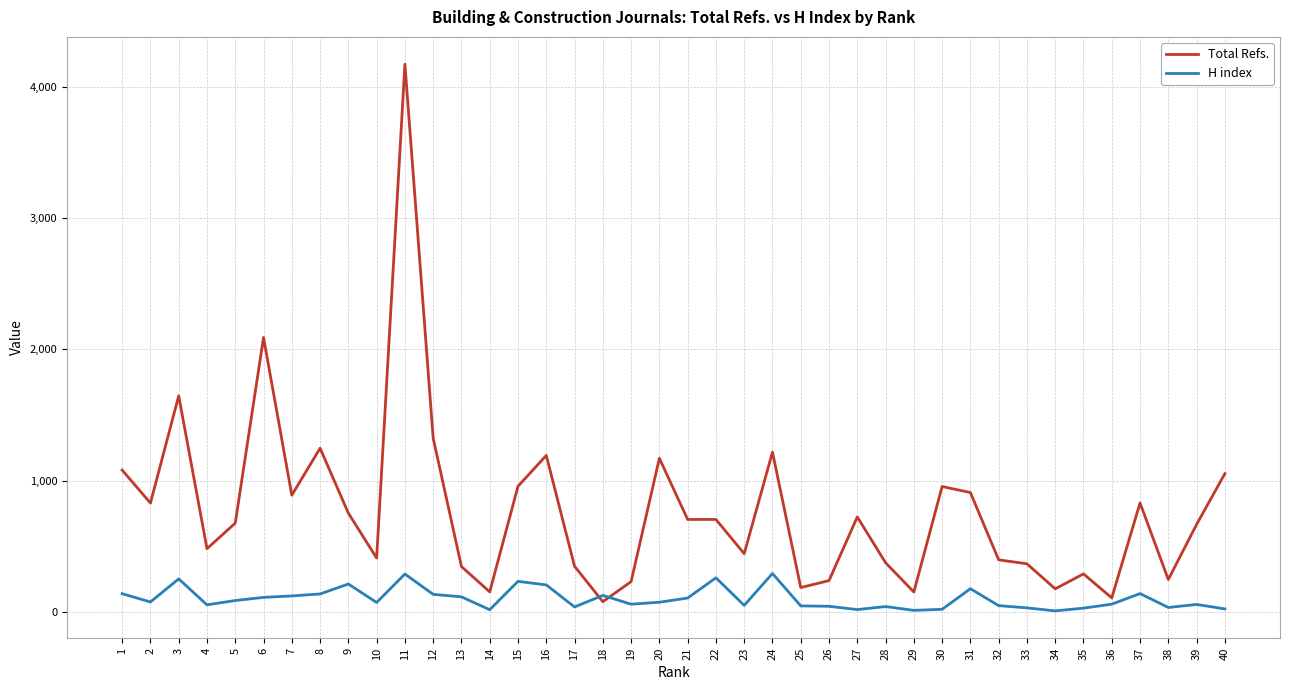

Rank the series at 20 from lowest to highest value.

H index, Total Refs.